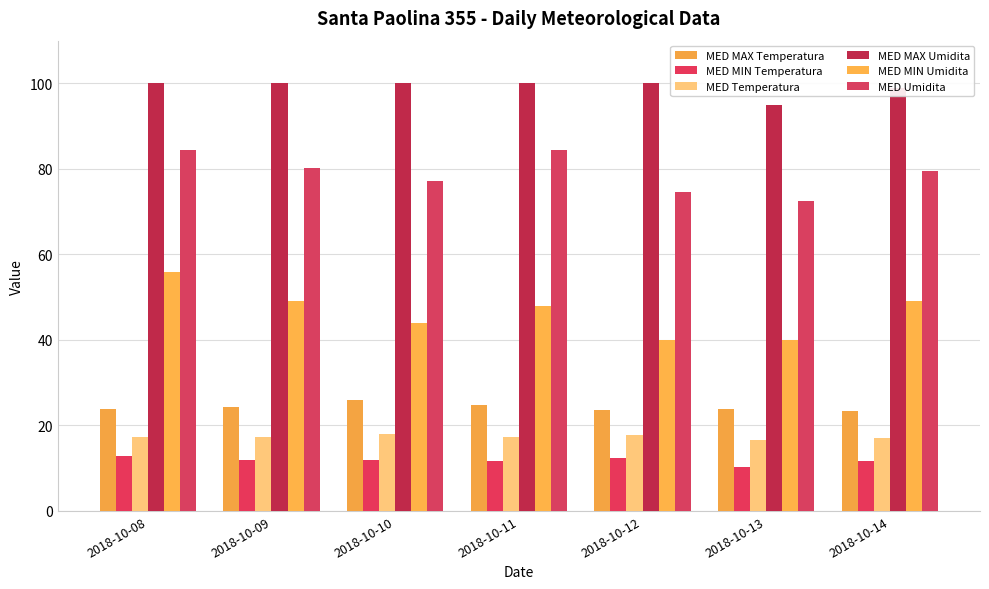

Which series has the largest total across all categories?

MED MAX Umidita